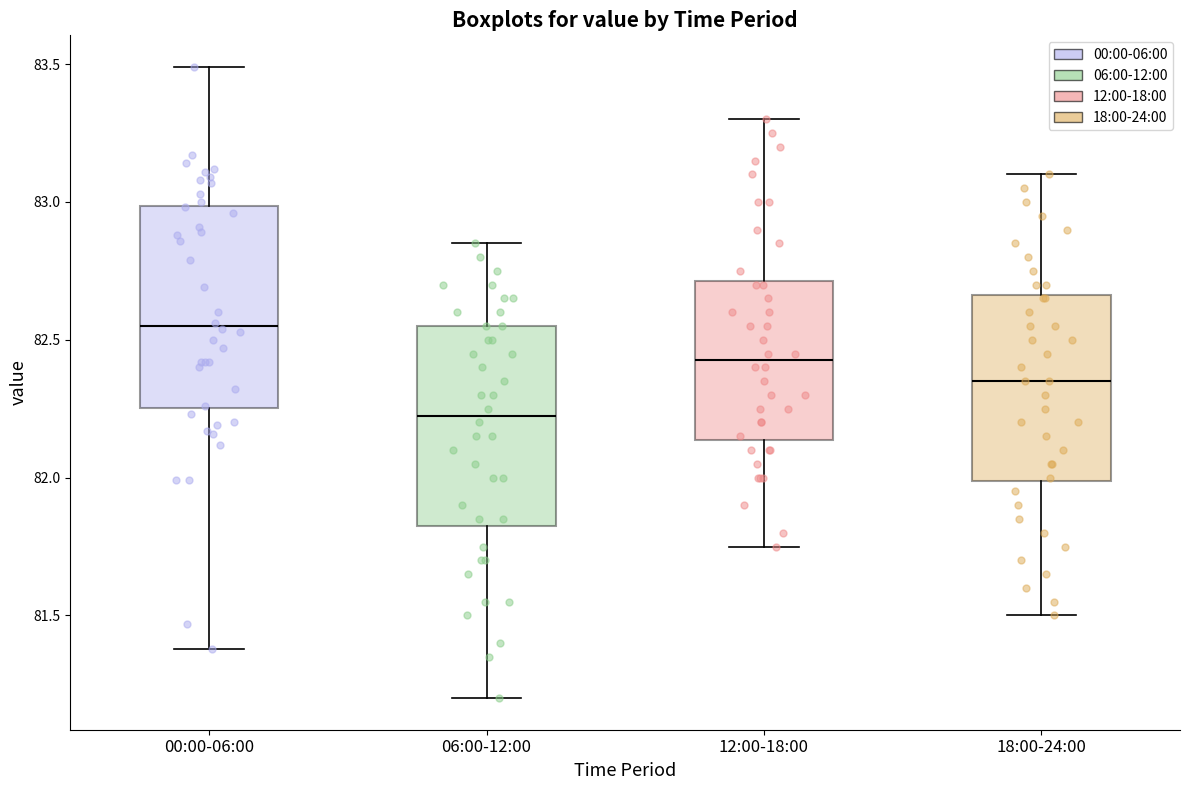

Which box's median line is the highest?

00:00-06:00